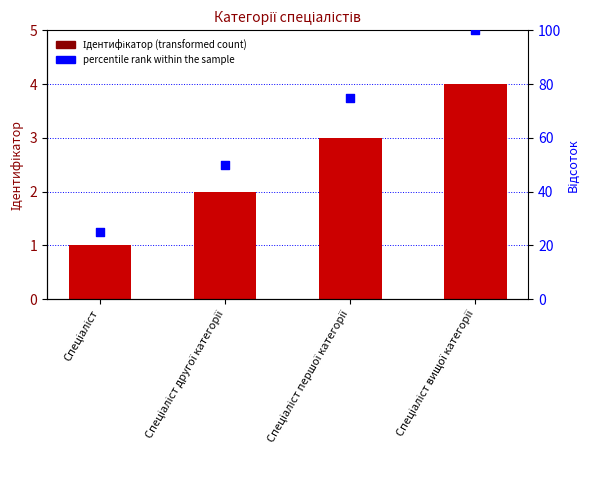

Which series has the largest Y range (max minus min)?

percentile rank